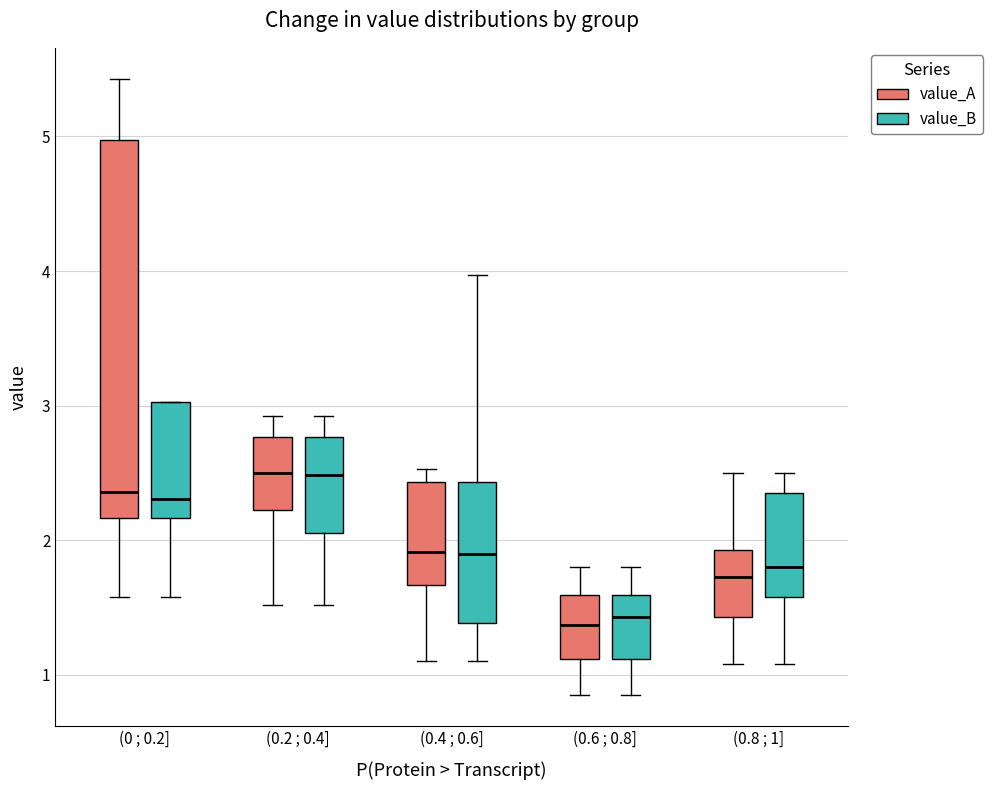

Comparing the boxes themselves (not the whiskers), which one is the tallest?

(0 ; 0.2] (value_A)